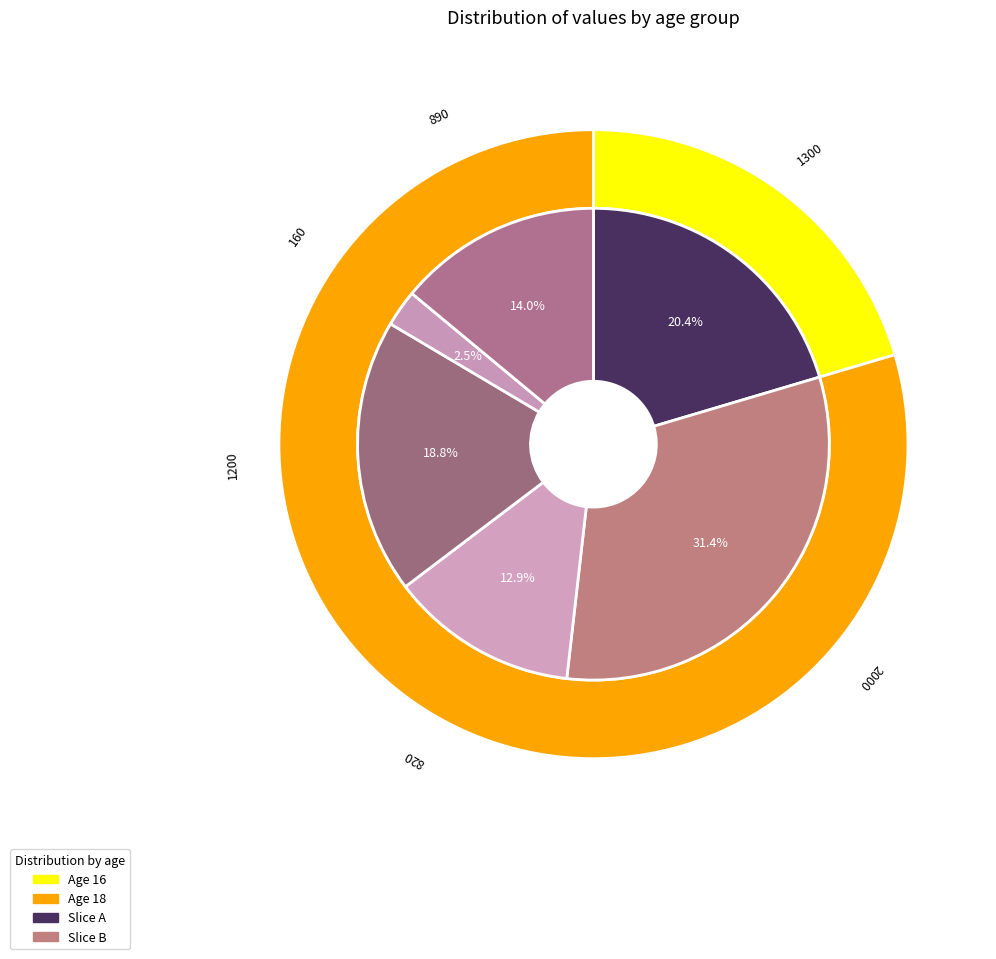

How many segments does this pie chart have?

6